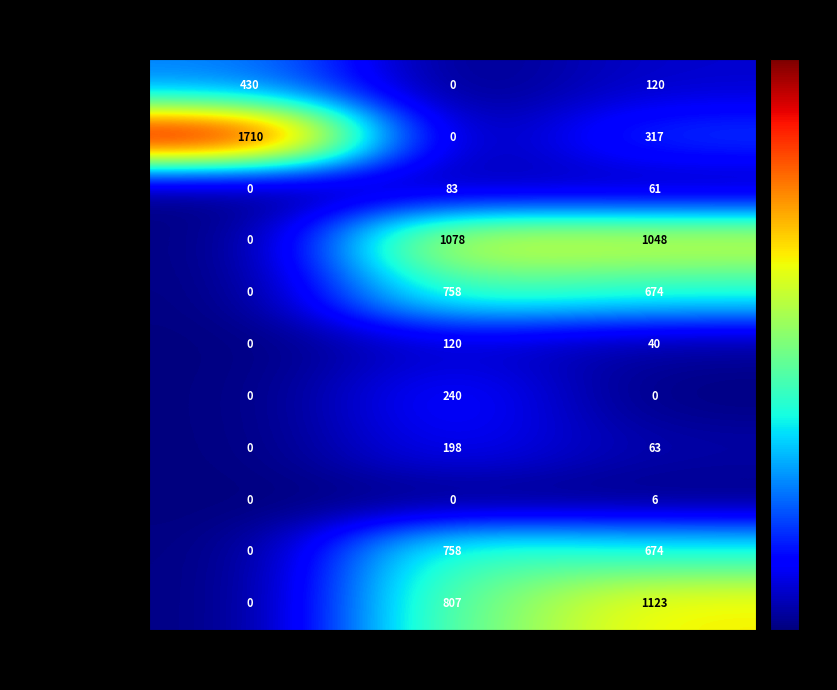

What is the sum of all TRUE ENERGY values?

144